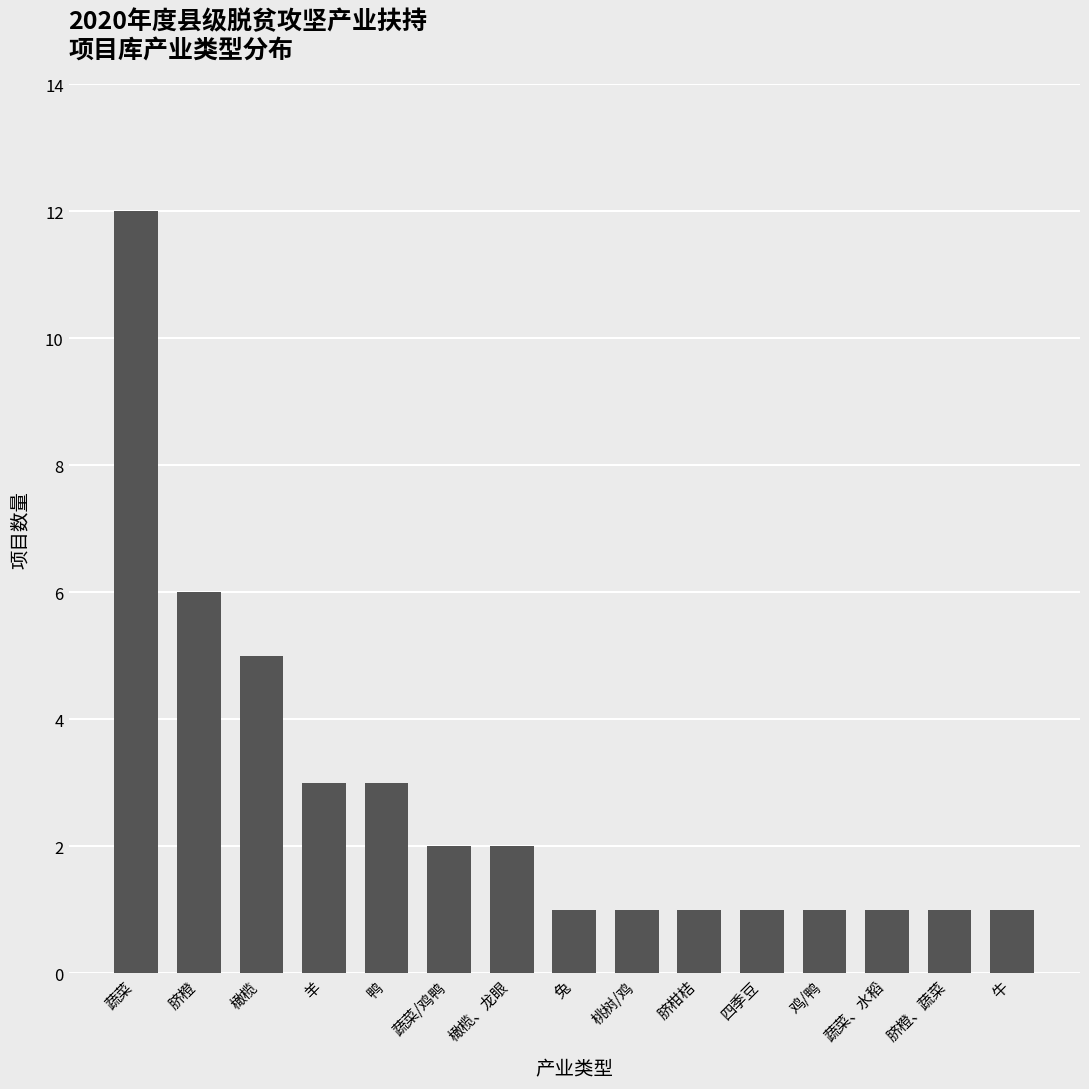

What position from the left is 蔬菜、水稻?

13